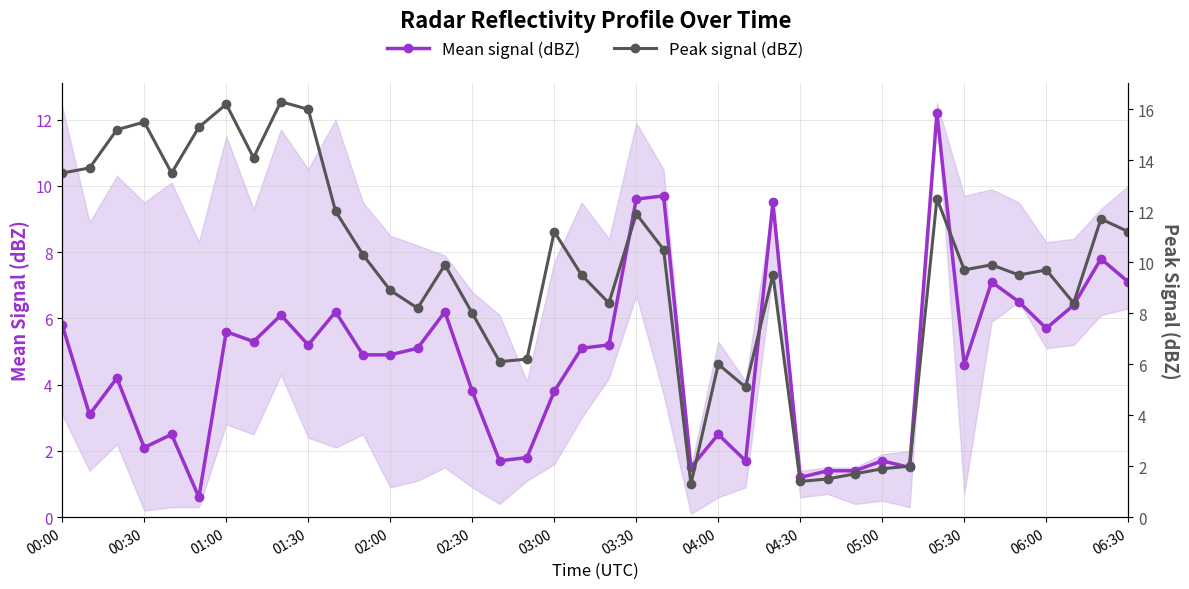

Is it true that Mean signal (dBZ) equals 9.5 at 06:30?

False